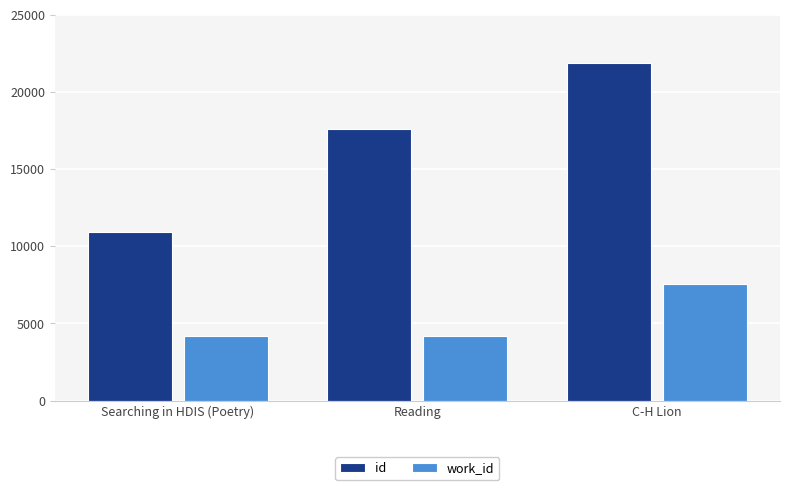

Rank the series by their maximum value, from lowest to highest.

work_id, id